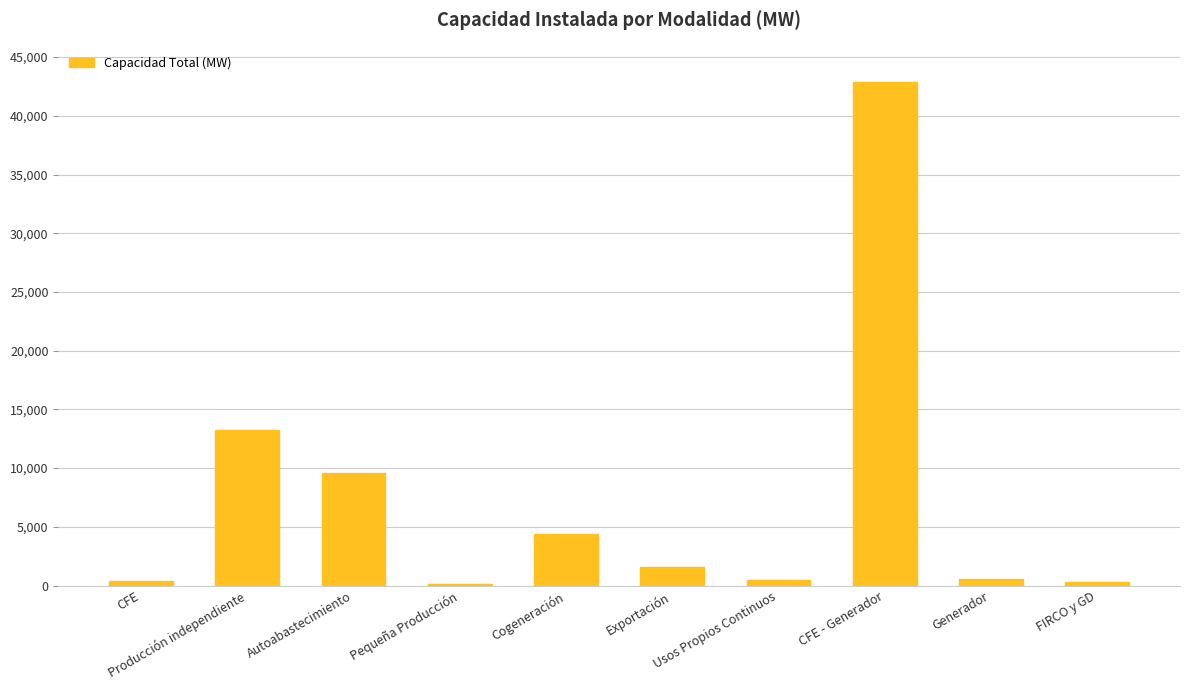

The chart shows a value of 4394.8 at Cogeneración. True or false?

True